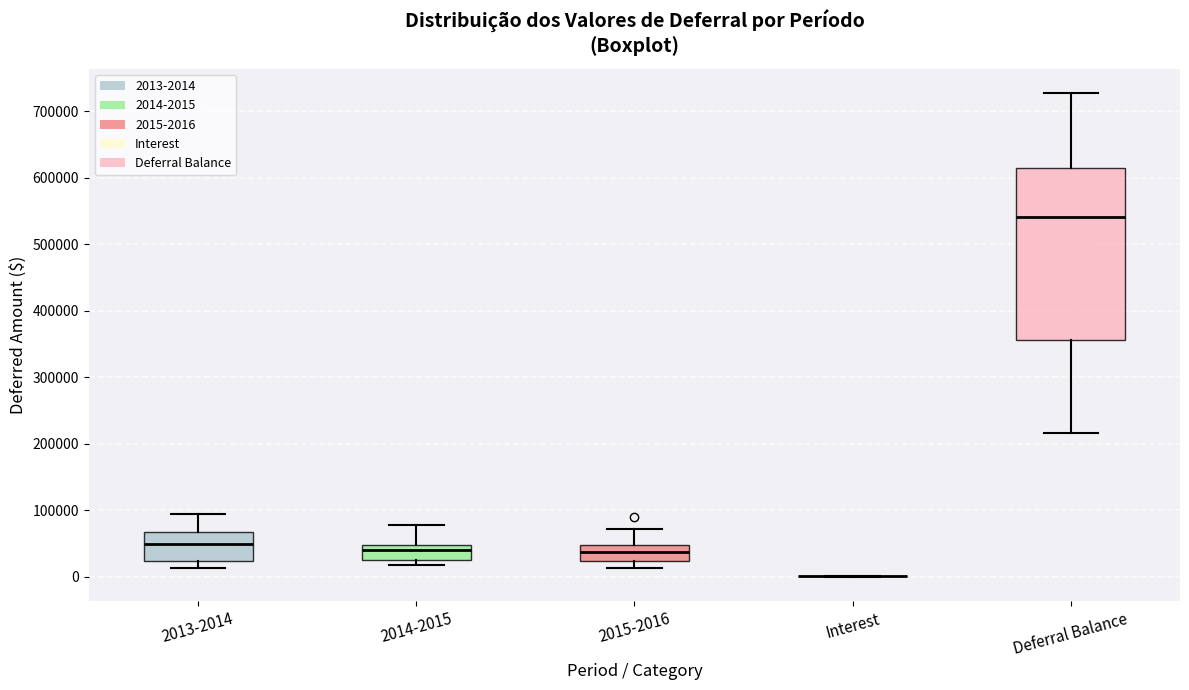

Comparing the boxes themselves (not the whiskers), which one is the tallest?

Deferral Balance